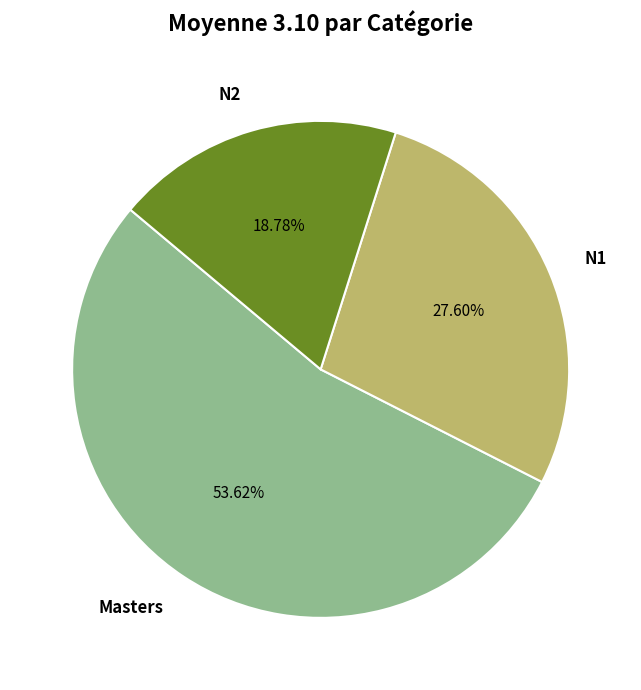

Rank the categories by value from lowest to highest.

N2, N1, Masters